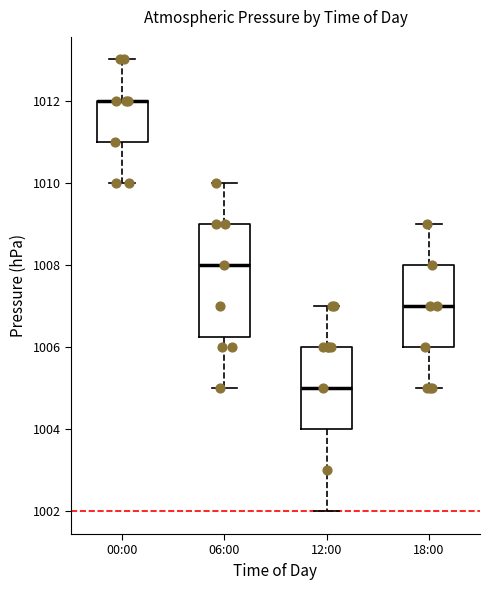

Where is the lower edge of the box for 12:00 on the y-axis? The values are not printed on the chart, so give them approximately, as read against the axis.

1004.0